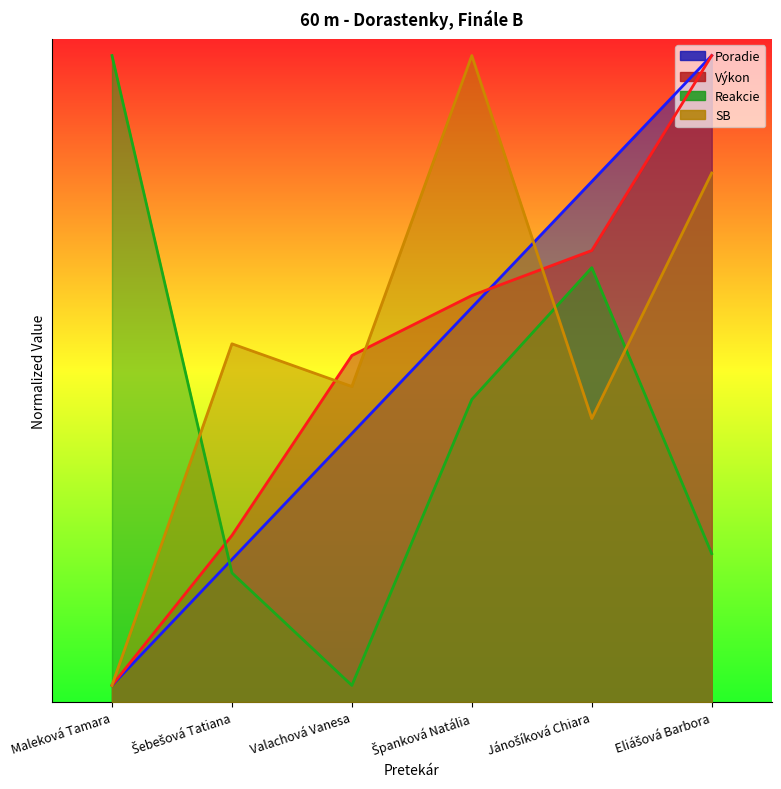

How many lines are shown in the chart?

4